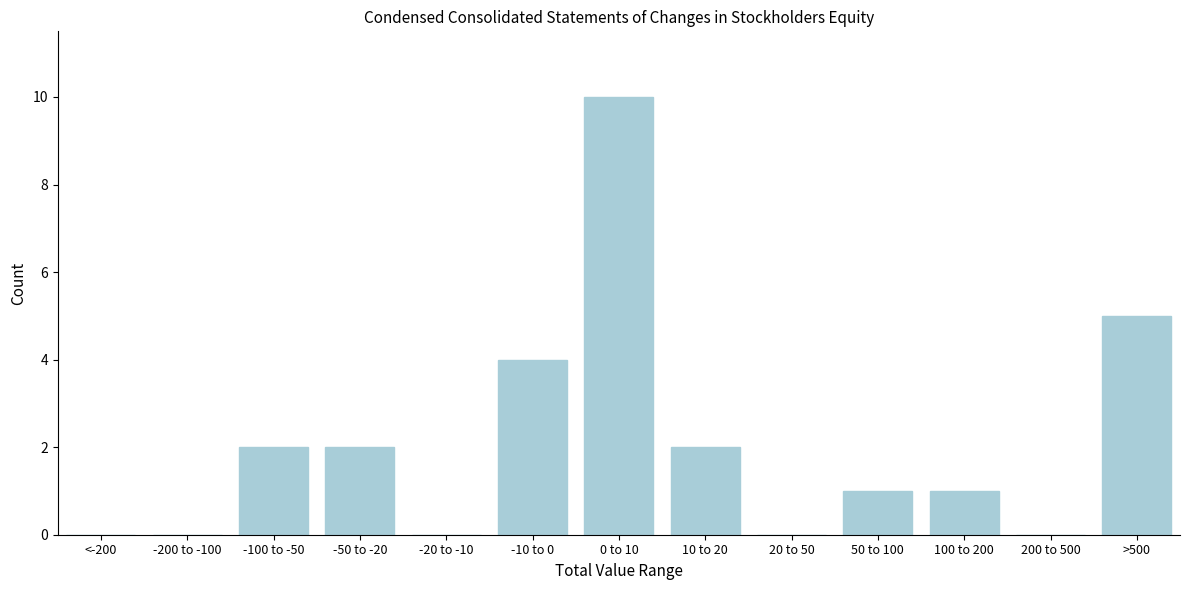

Reading left to right, what are all the values shown in this chart?

<-200=0	-200 to -100=0	-100 to -50=2	-50 to -20=2	-20 to -10=0	-10 to 0=4	0 to 10=10	10 to 20=2	20 to 50=0	50 to 100=1	100 to 200=1	200 to 500=0	>500=5